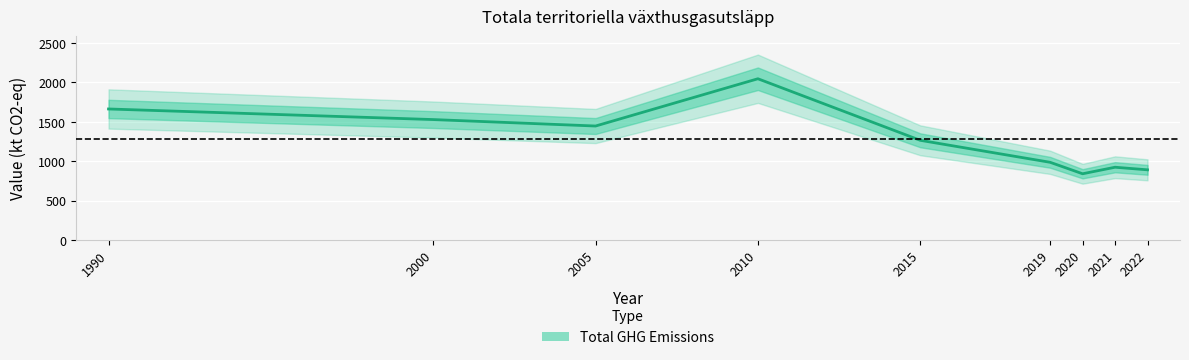

How many lines are shown in the chart?

1